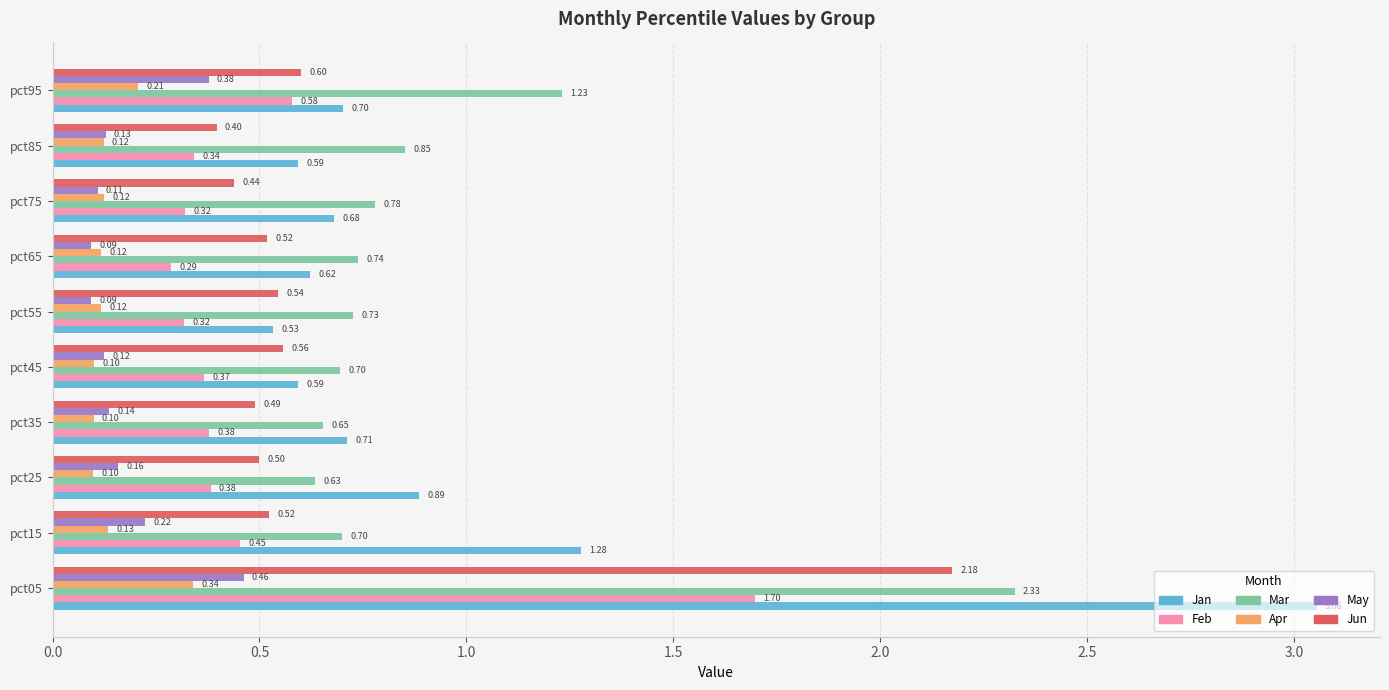

Is the value of Jan at pct25 greater than the value of Feb at pct15?

Yes